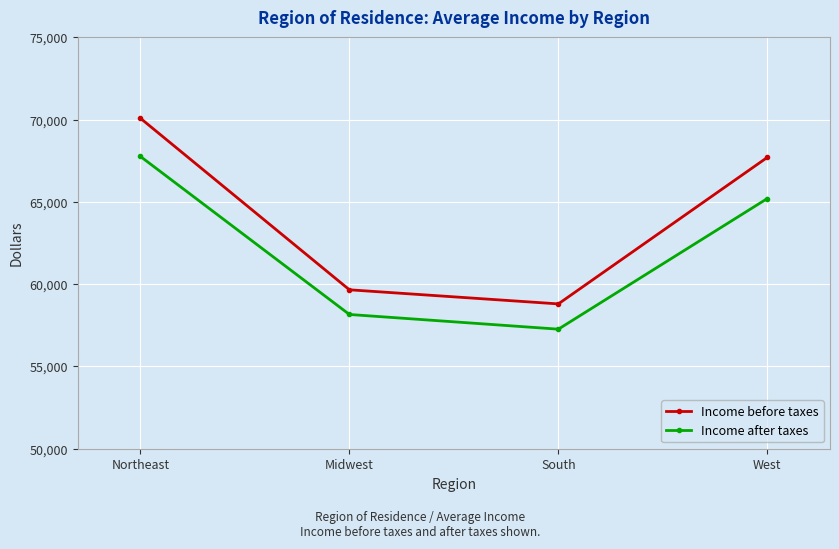

True or false: Income before taxes and Income after taxes intersect in this chart.

False